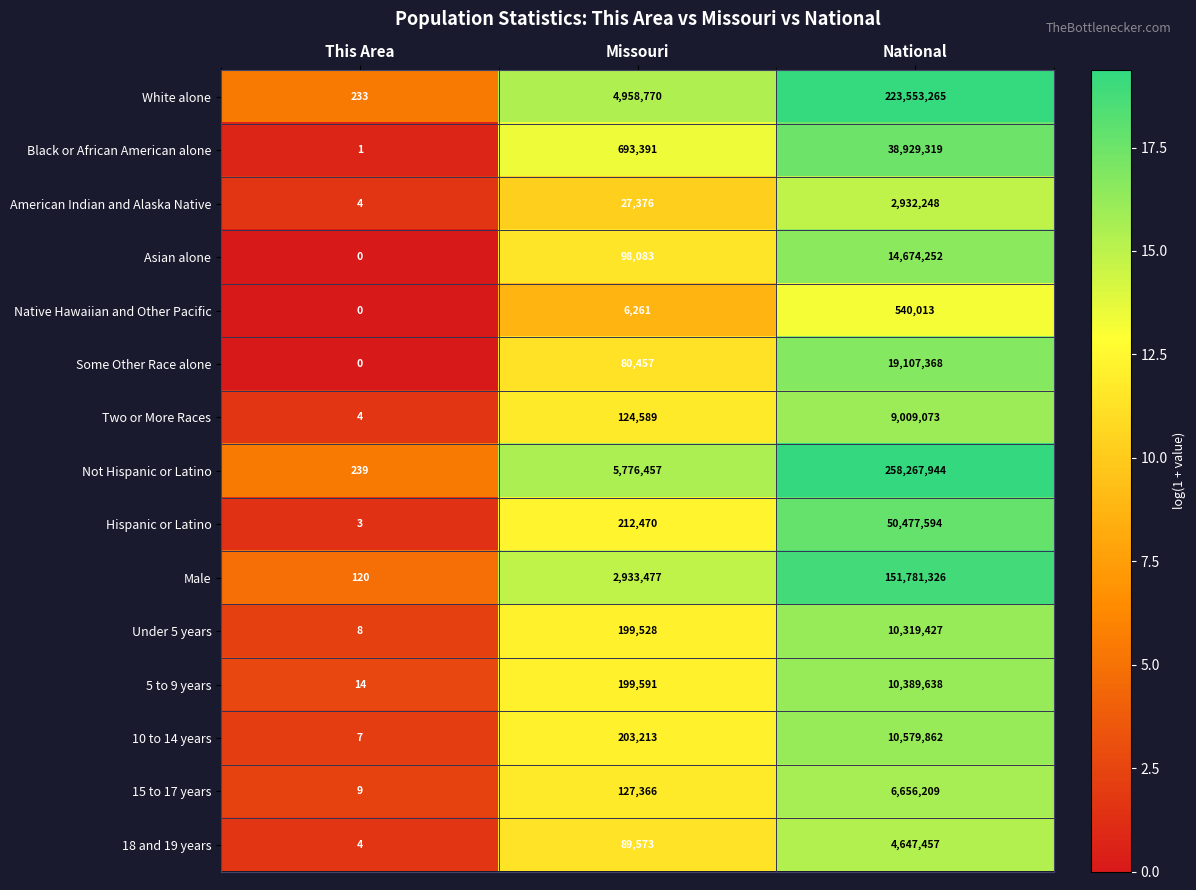

At how many categories does at least one series exceed 5?

3